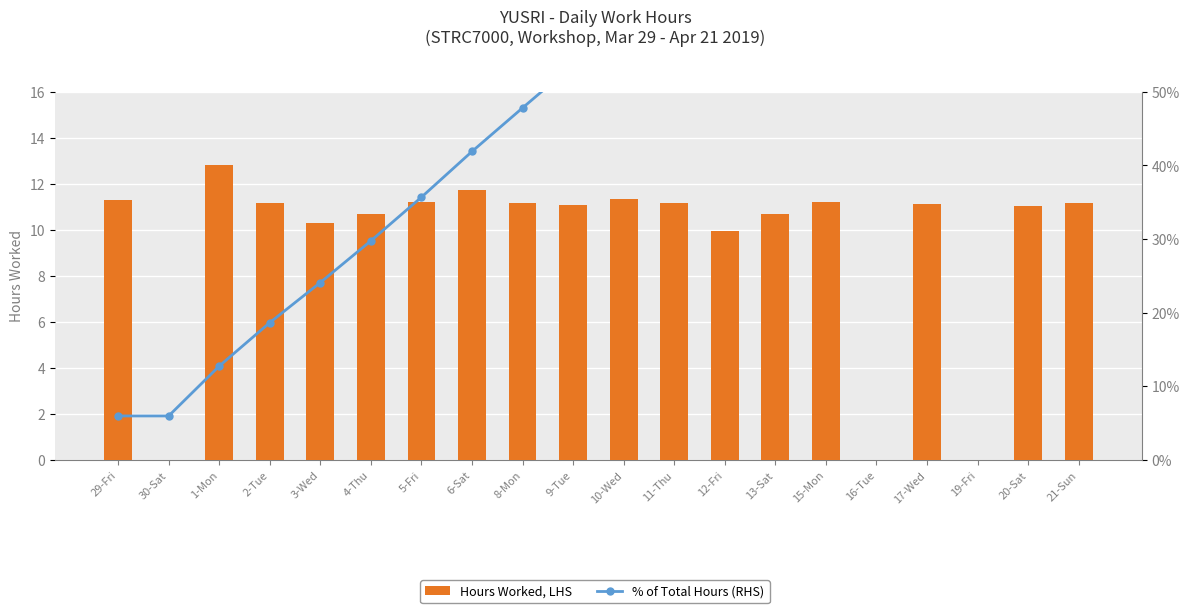

Reading left to right, list all the values displayed in this chart.

Hours Worked, LHS: 29-Fri=11.3	30-Sat=0.0	1-Mon=12.8	2-Tue=11.2	3-Wed=10.3	4-Thu=10.7	5-Fri=11.2	6-Sat=11.7	8-Mon=11.2	9-Tue=11.1	10-Wed=11.3	11-Thu=11.2	12-Fri=10.0	13-Sat=10.7	15-Mon=11.2	16-Tue=0.0	17-Wed=11.1	19-Fri=0.0	20-Sat=11.0	21-Sun=11.2
% of Total Hours (RHS): 29-Fri=0.1	30-Sat=0.1	1-Mon=0.1	2-Tue=0.2	3-Wed=0.2	4-Thu=0.3	5-Fri=0.4	6-Sat=0.4	8-Mon=0.5	9-Tue=0.5	10-Wed=0.6	11-Thu=0.7	12-Fri=0.7	13-Sat=0.8	15-Mon=0.8	16-Tue=0.8	17-Wed=0.9	19-Fri=0.9	20-Sat=0.9	21-Sun=1.0